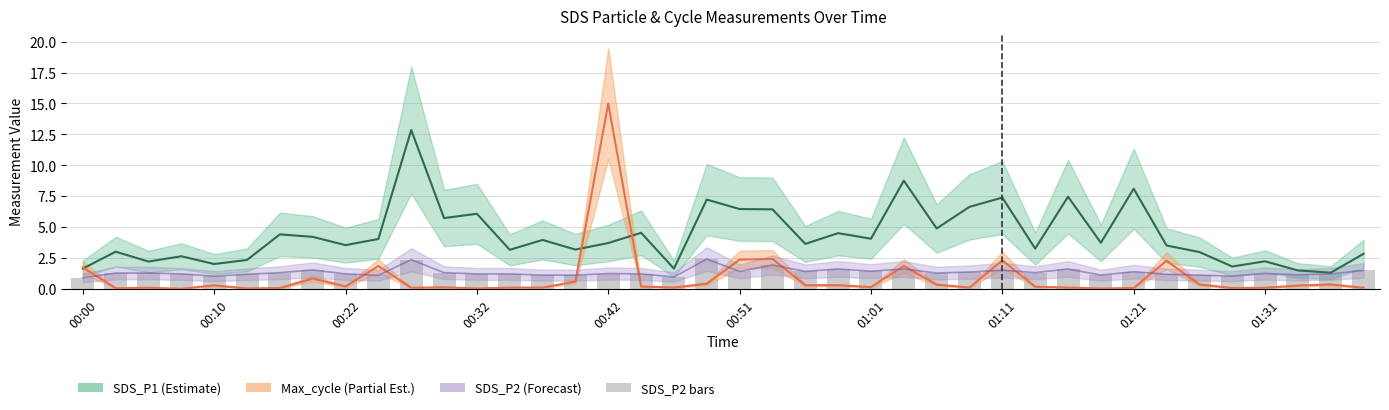

What is the value of the SDS_P2 line bar at the 36th from the left?

1.0